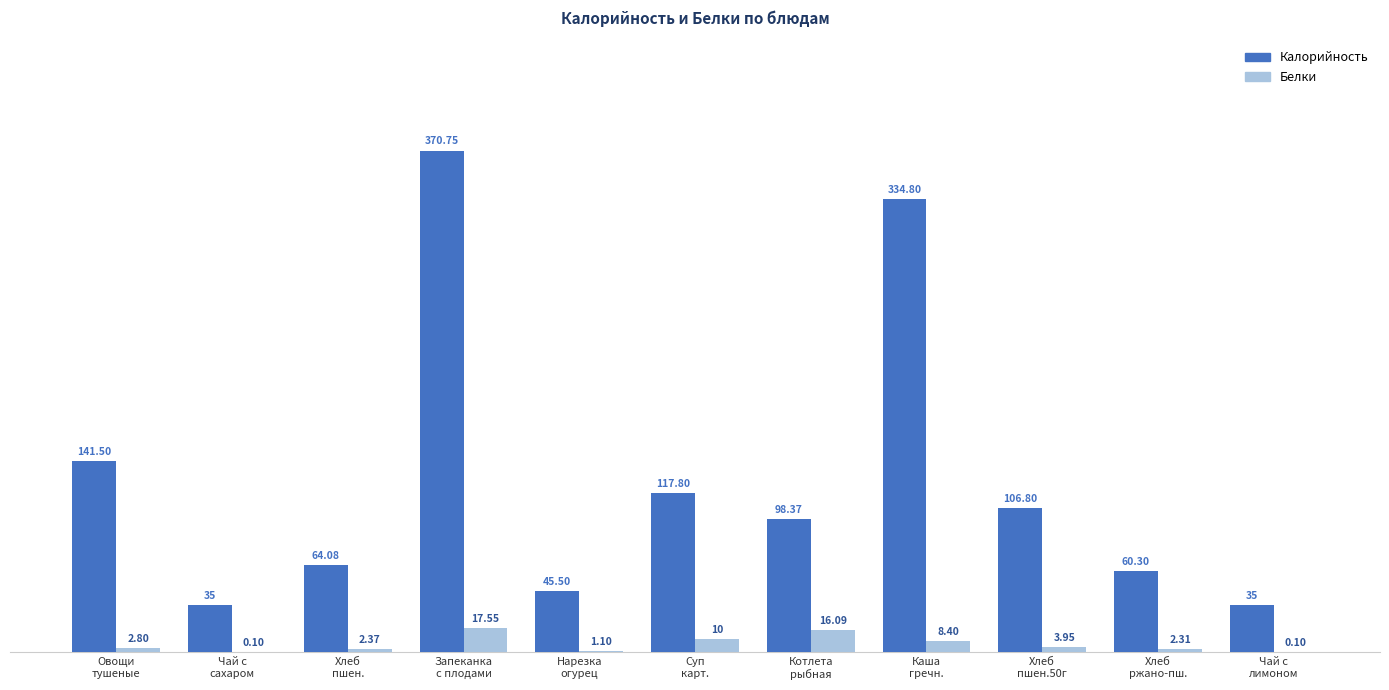

What is the sum of all Белки values?

64.8